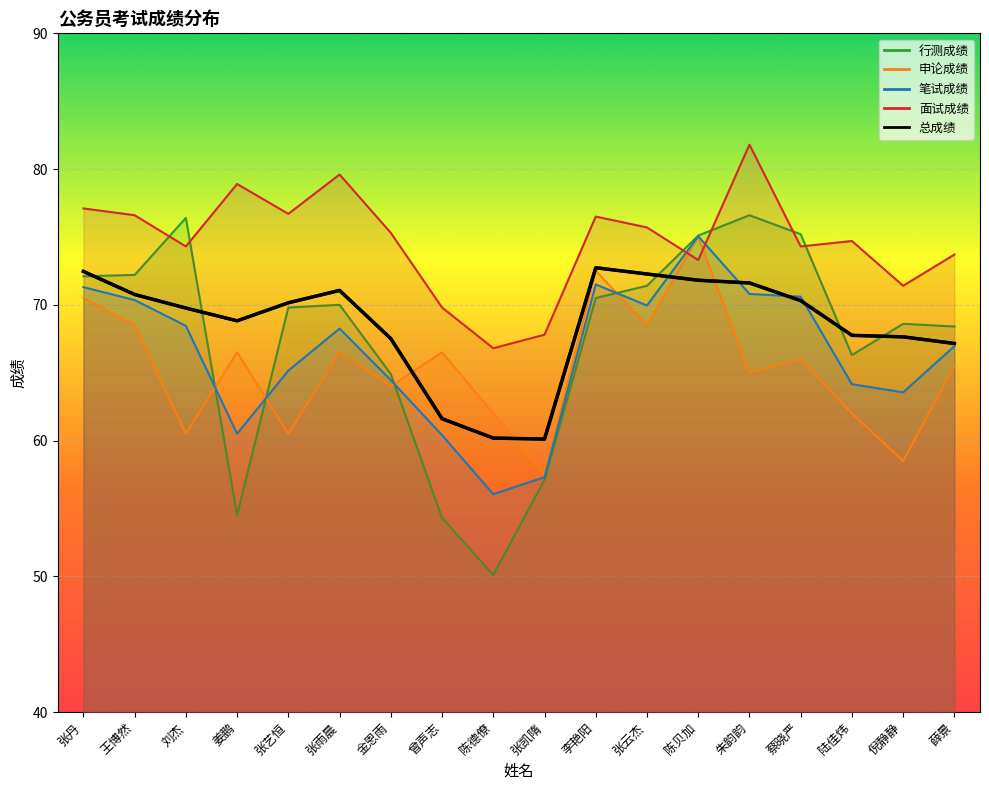

The 总成绩 series shows 60.1 at 张凯隋. True or false?

True